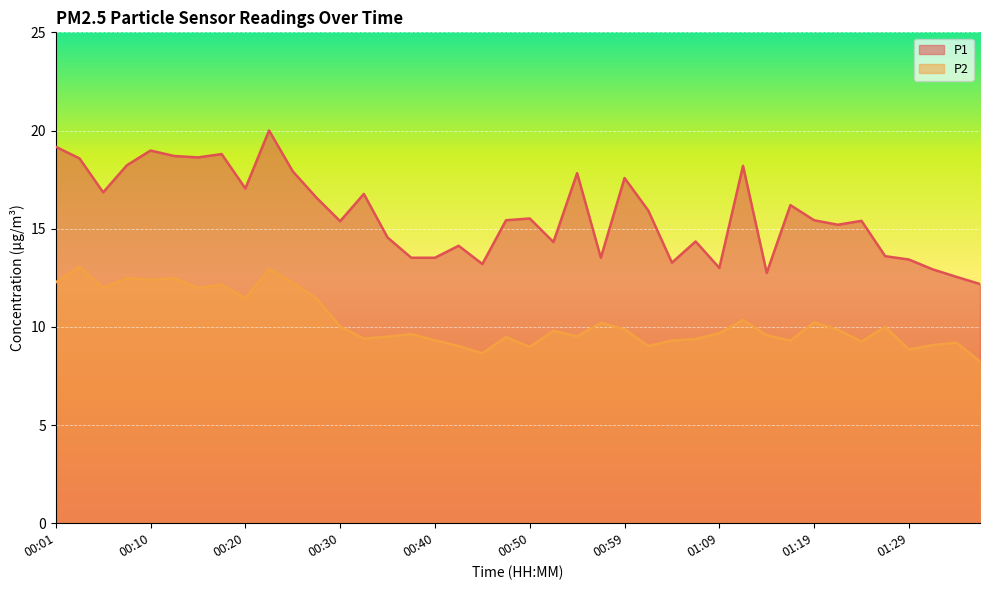

True or false: P1 has more than 2 interior local peaks.

True